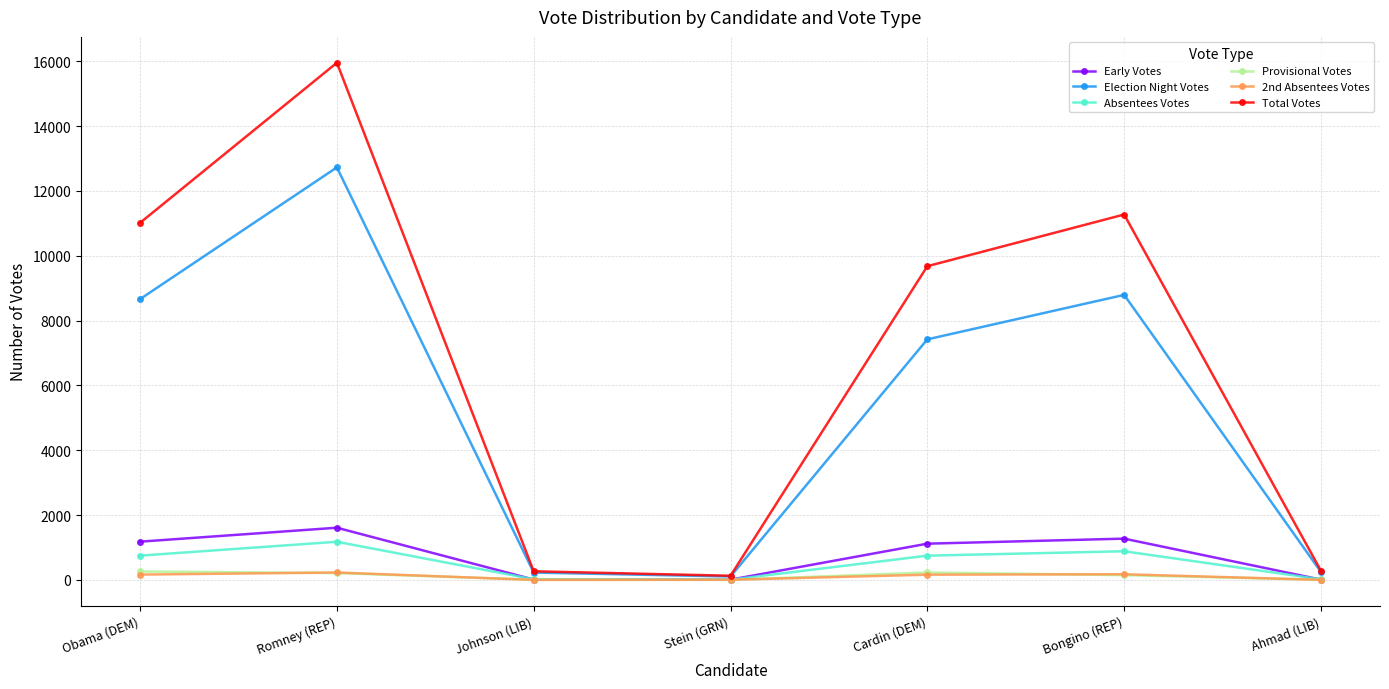

What value does the 2nd Absentees Votes series have at Ahmad (LIB)?

2